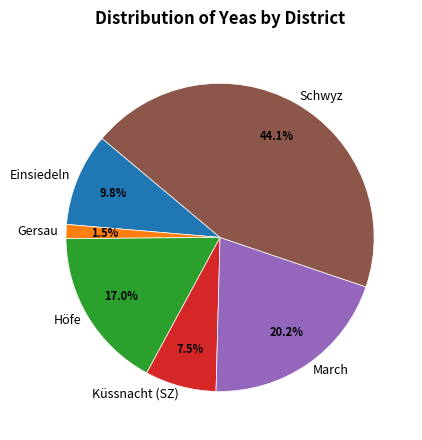

Does any single category account for the majority?

No